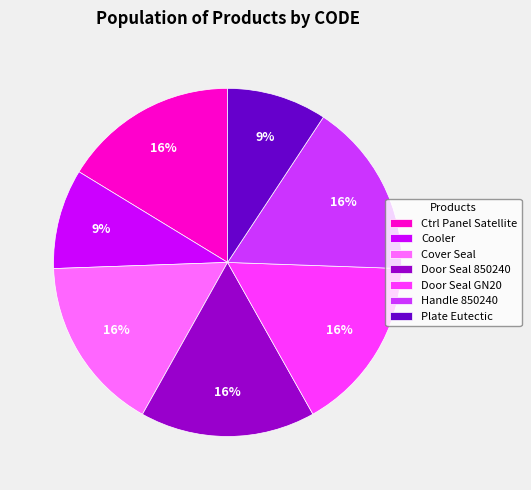

Is it true that Cover Seal is 16% of the pie?

True